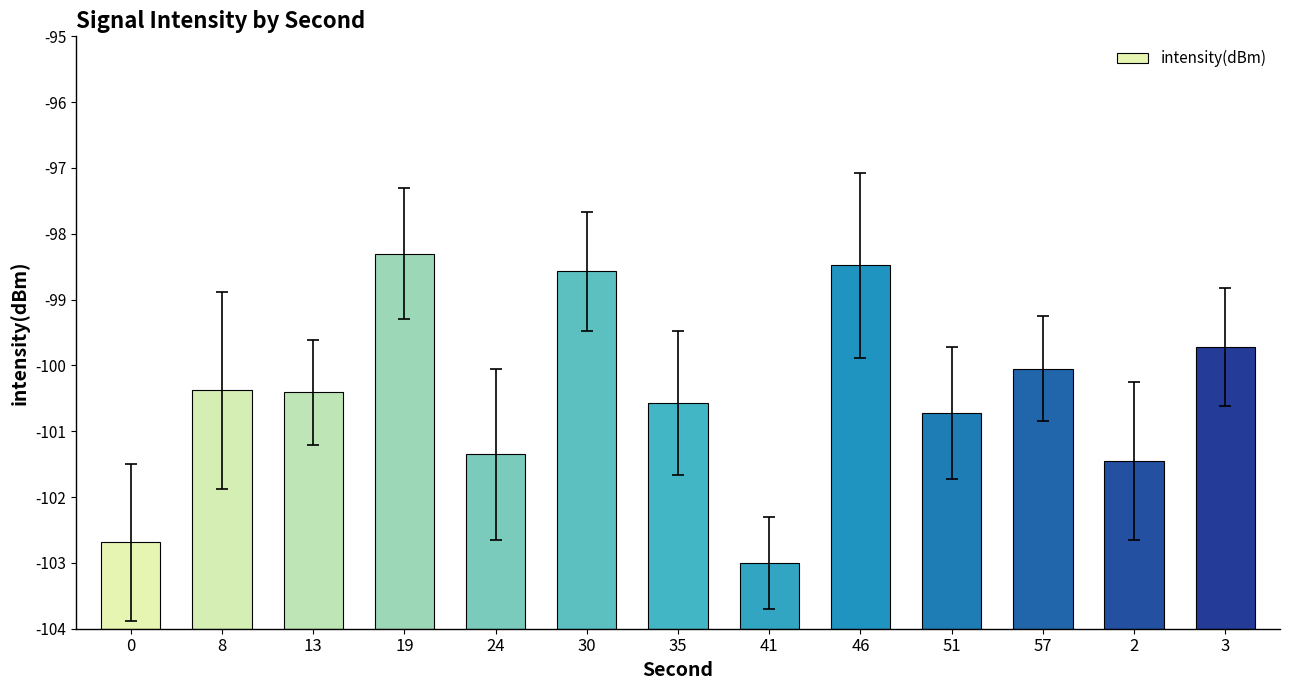

Does the chart contain any negative values?

No